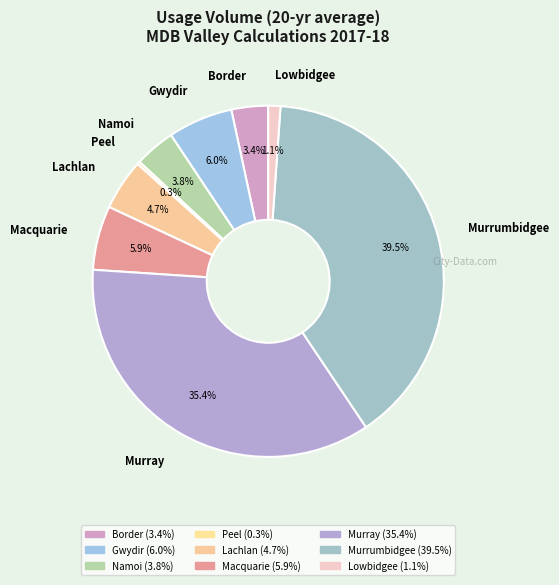

Does any single category account for the majority?

No